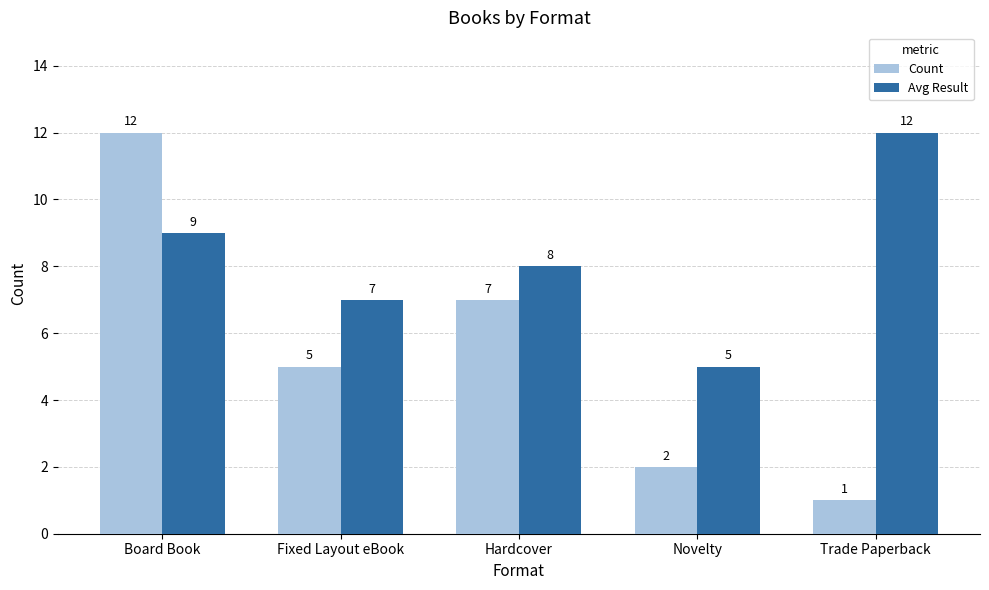

What is the value of the Avg Result bar at the 2nd from the left?

7